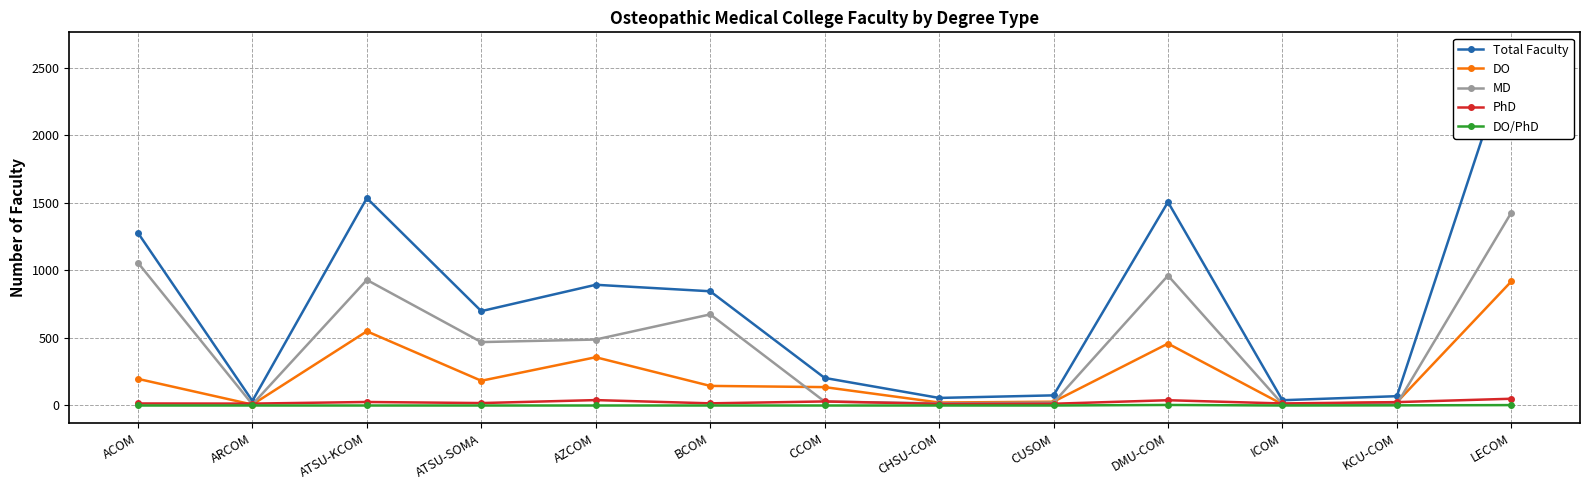

What is the maximum value shown in the chart?

2629